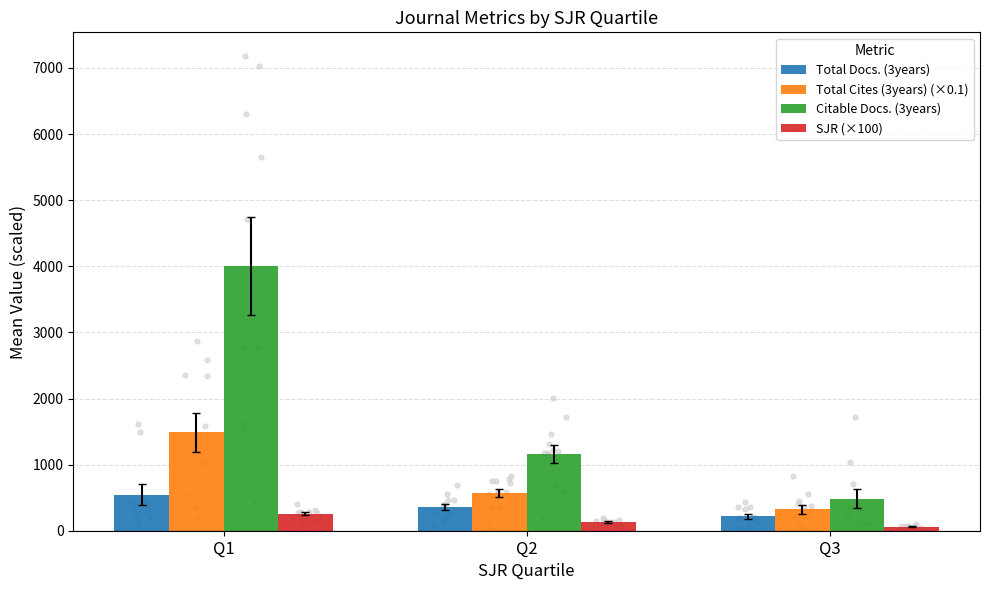

Which series has the largest Y range (max minus min)?

Citable Docs. (3years)